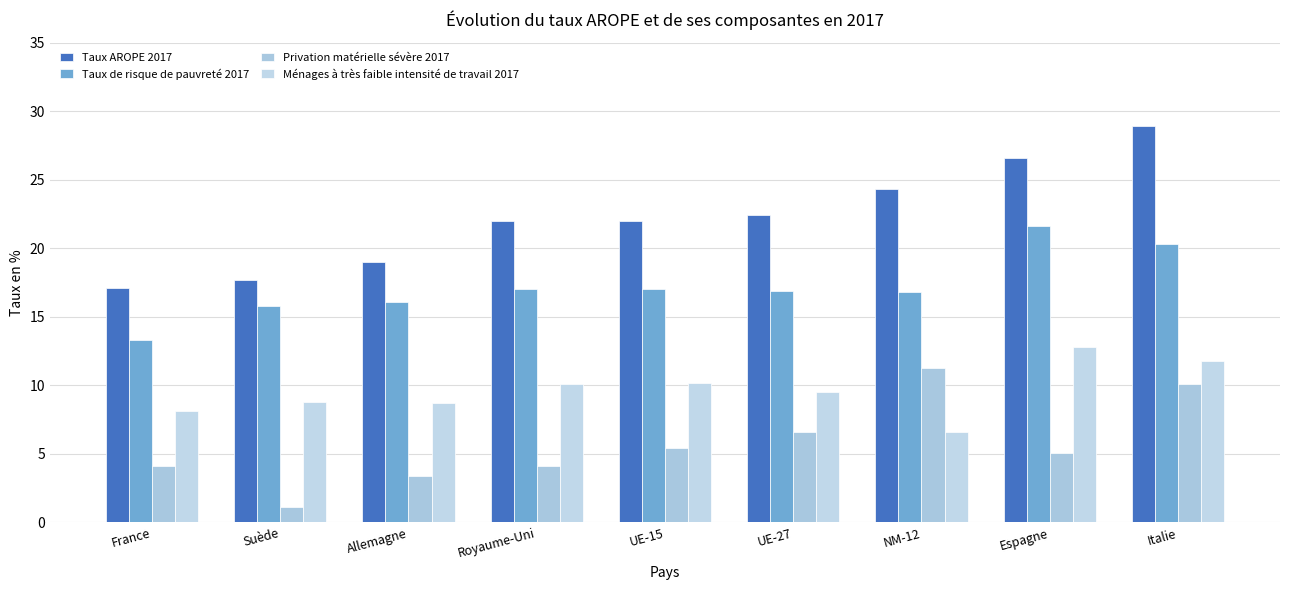

At which category is the sum across all series the highest?

Italie